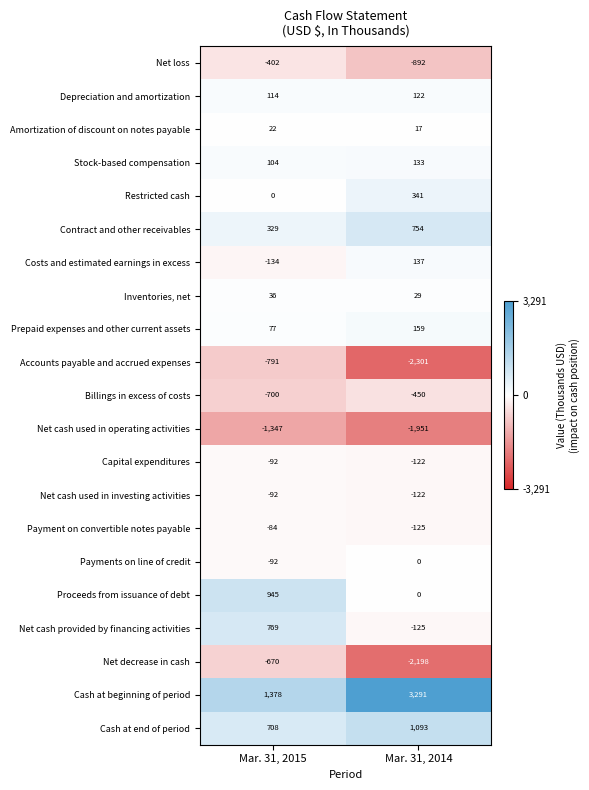

Which series changed the most between Mar. 31, 2015 and Mar. 31, 2014?

Cash at beginning of period